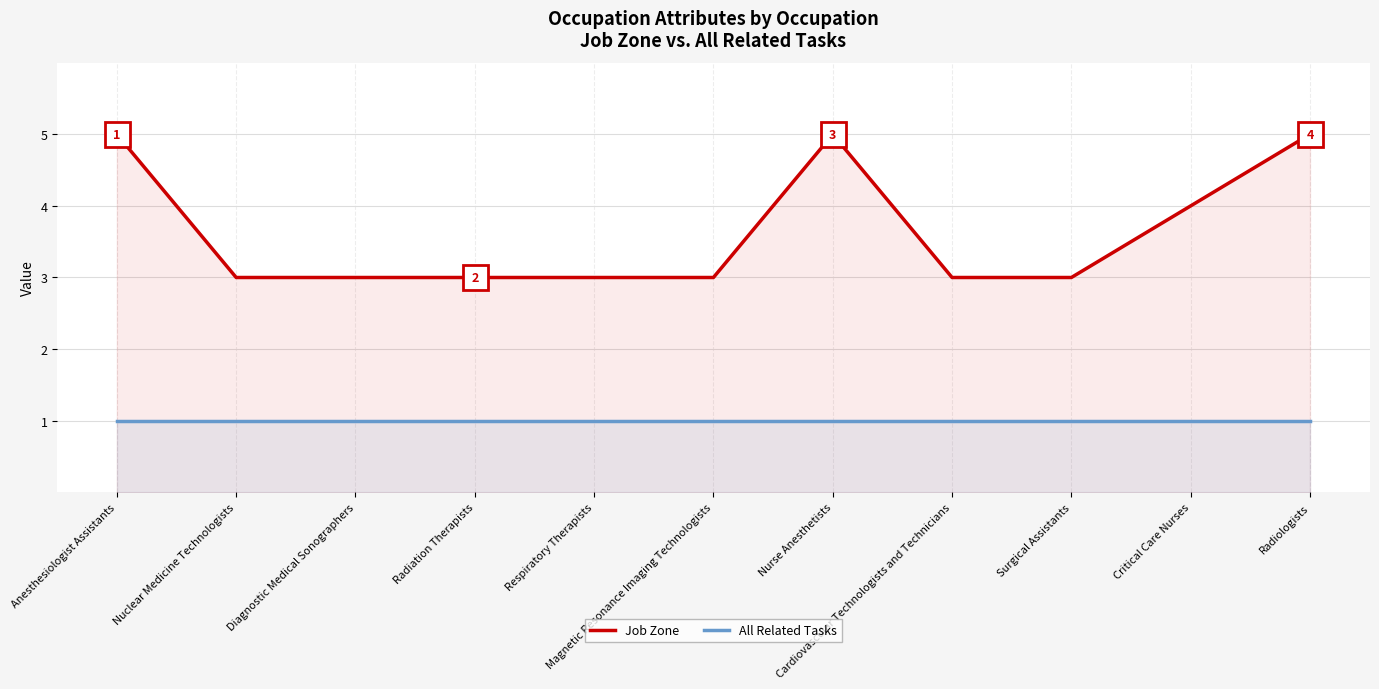

Reading left to right, list all the values displayed in this chart.

Job Zone: 5	3	3	3	3	3	5	3	3	4	5
All Related Tasks: 1	1	1	1	1	1	1	1	1	1	1